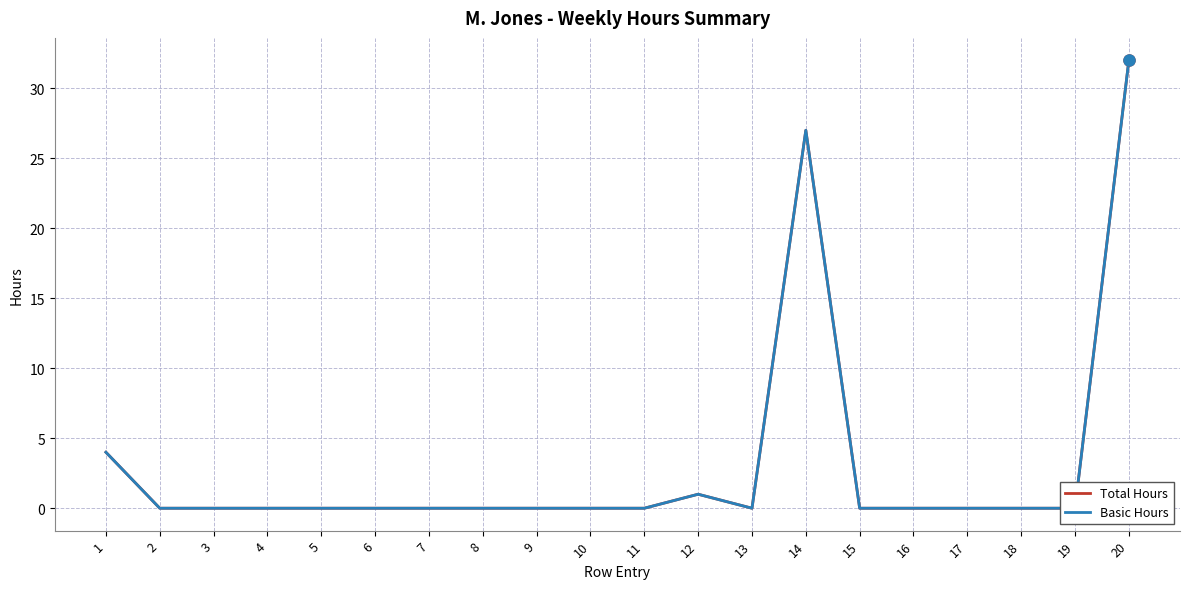

True or false: Basic Hours and Total Hours intersect in this chart.

False